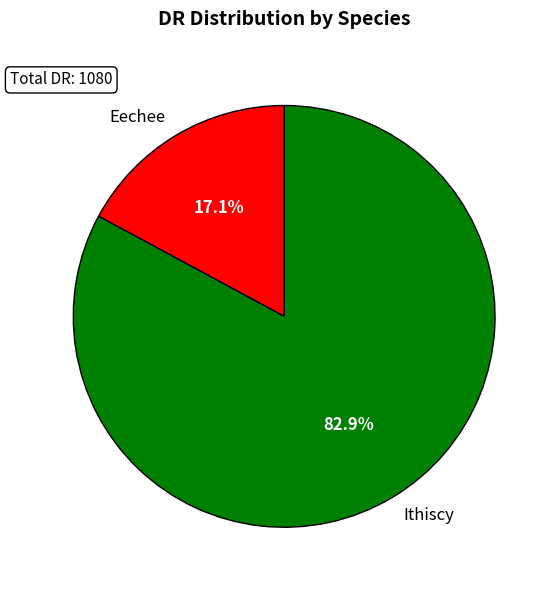

To the nearest percent, what percentage of the pie is Eechee?

17%